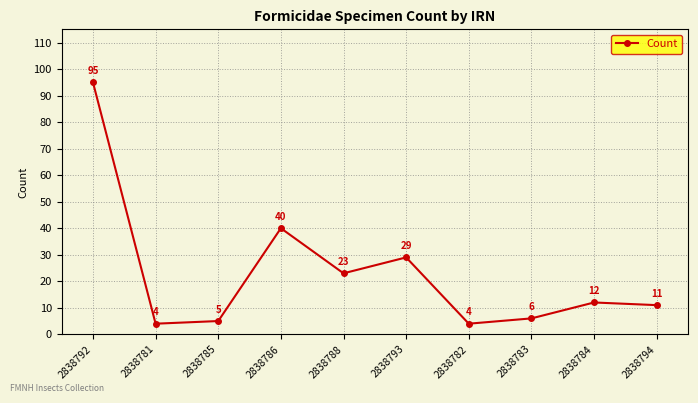

The value at 2838782 is 4. True or false?

True